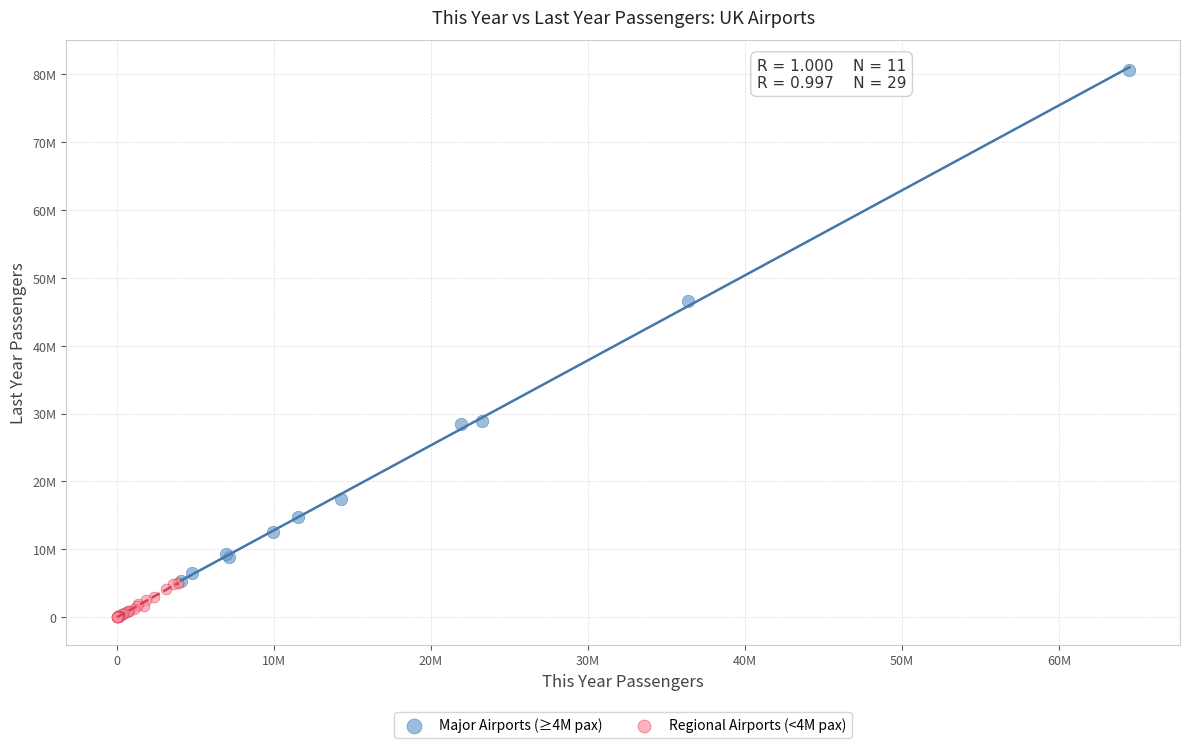

Which series contains the lowest Y value?

Regional Airports (<4M pax)